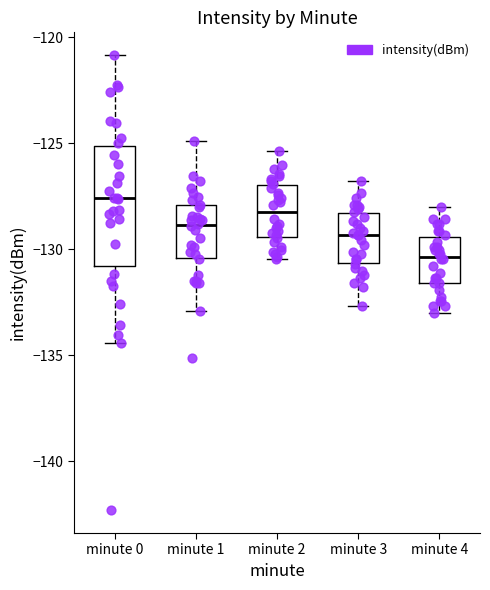

Which box is the tallest, from its lower edge to its upper edge?

minute 0